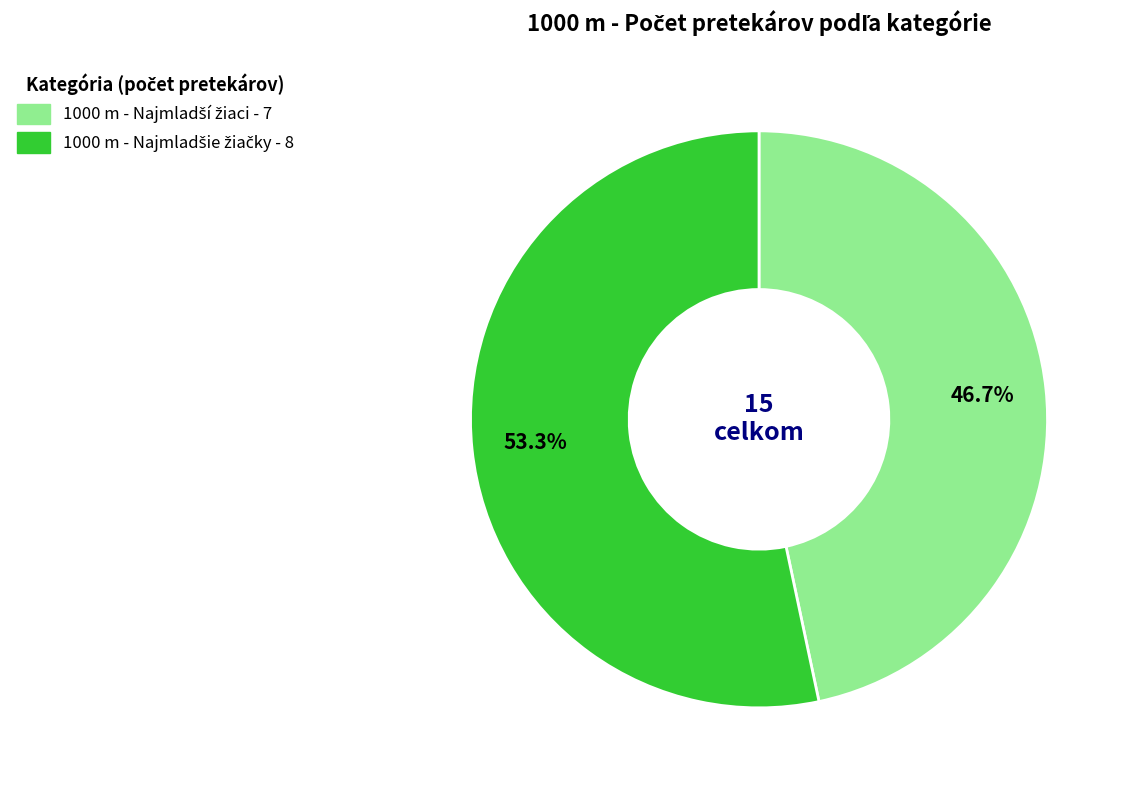

Is there any slice that represents more than half of the pie?

Yes